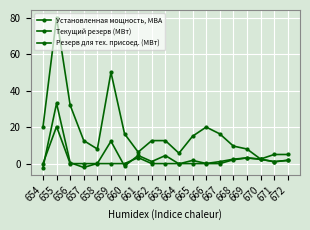

True or false: Установленная мощность, МВА has a value of 32.0 at 656.

True